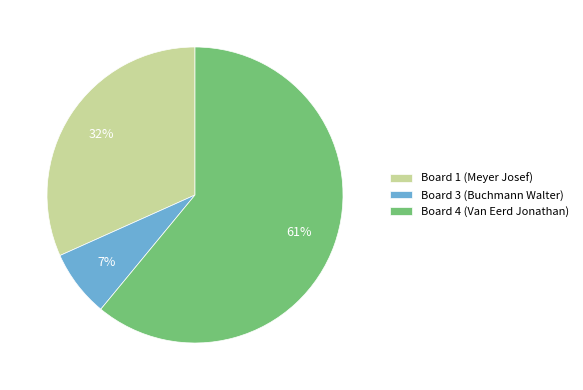

Which slice represents more than half of the pie?

Board 4 (Van Eerd Jonathan)